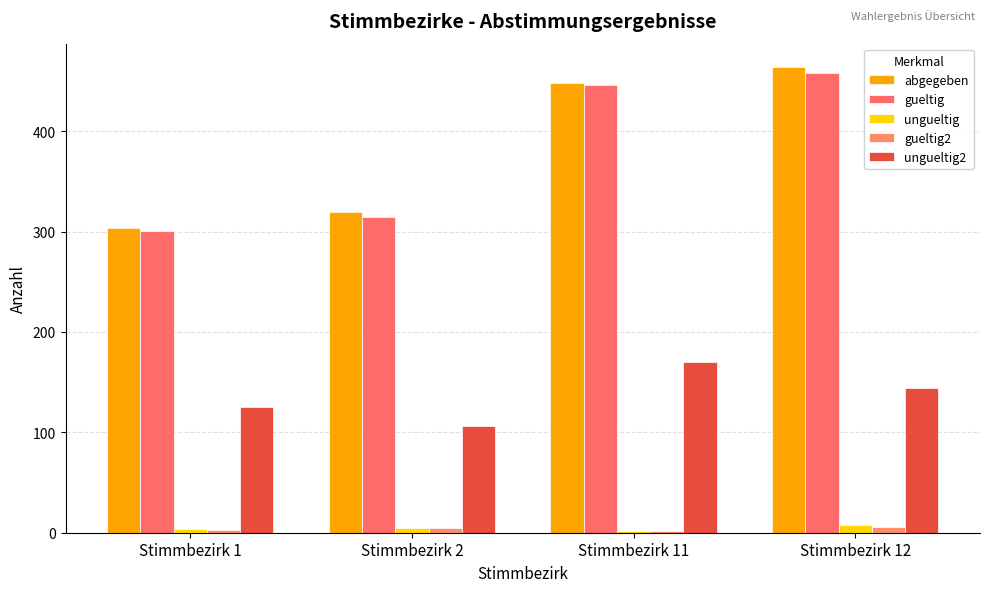

What is the average value of the ungueltig2 series?

136